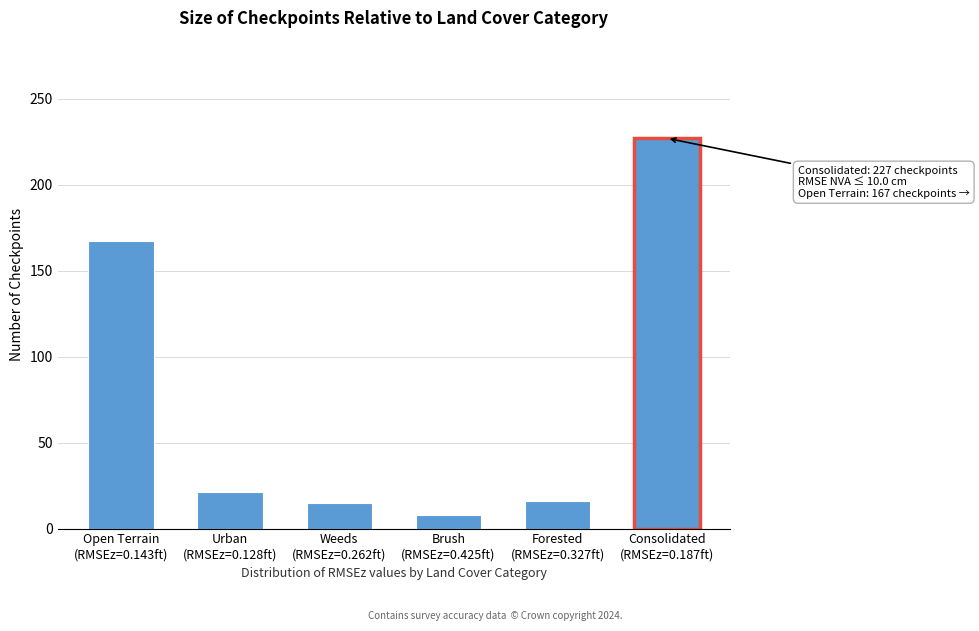

What is the difference between the second highest and second lowest values?

152